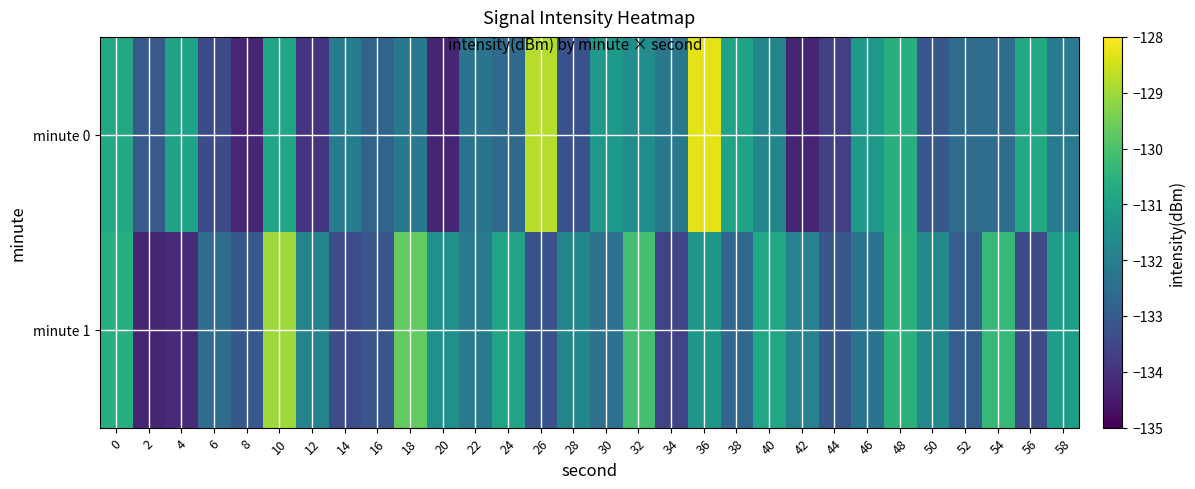

Rank the series at 38 from lowest to highest value.

minute 1, minute 0